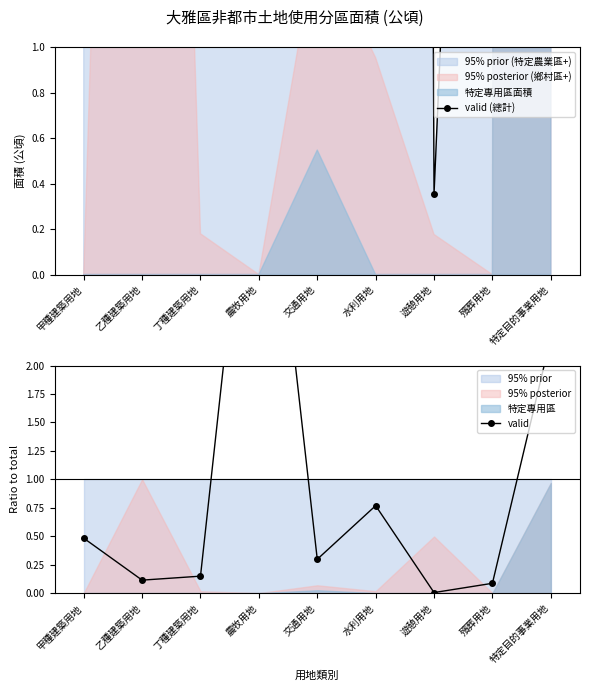

What is the label of the 5th point from the left?

交通用地